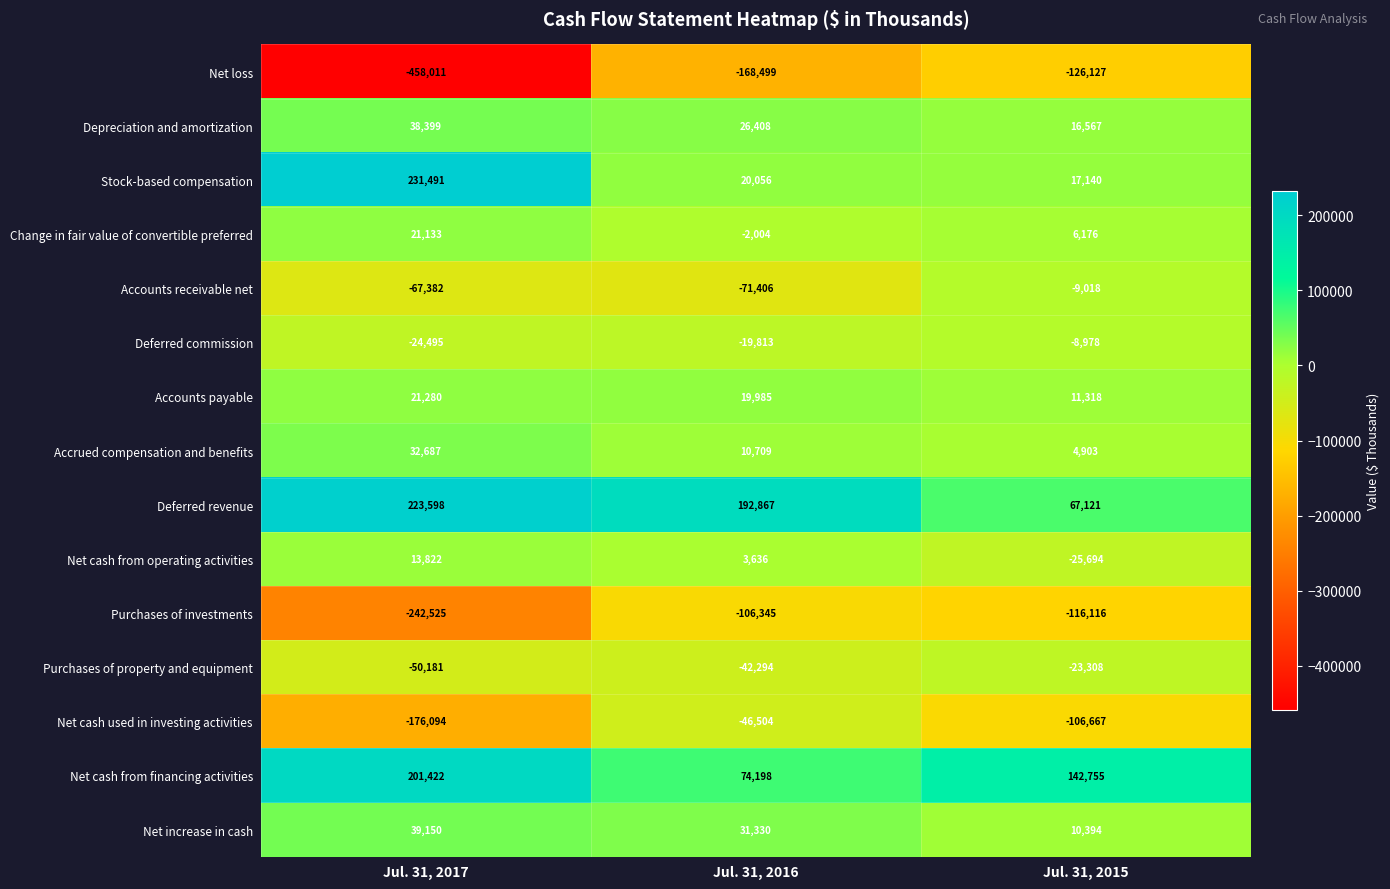

Is the value of Purchases of investments at Jul. 31, 2016 greater than the value of Purchases of property and equipment at Jul. 31, 2015?

No